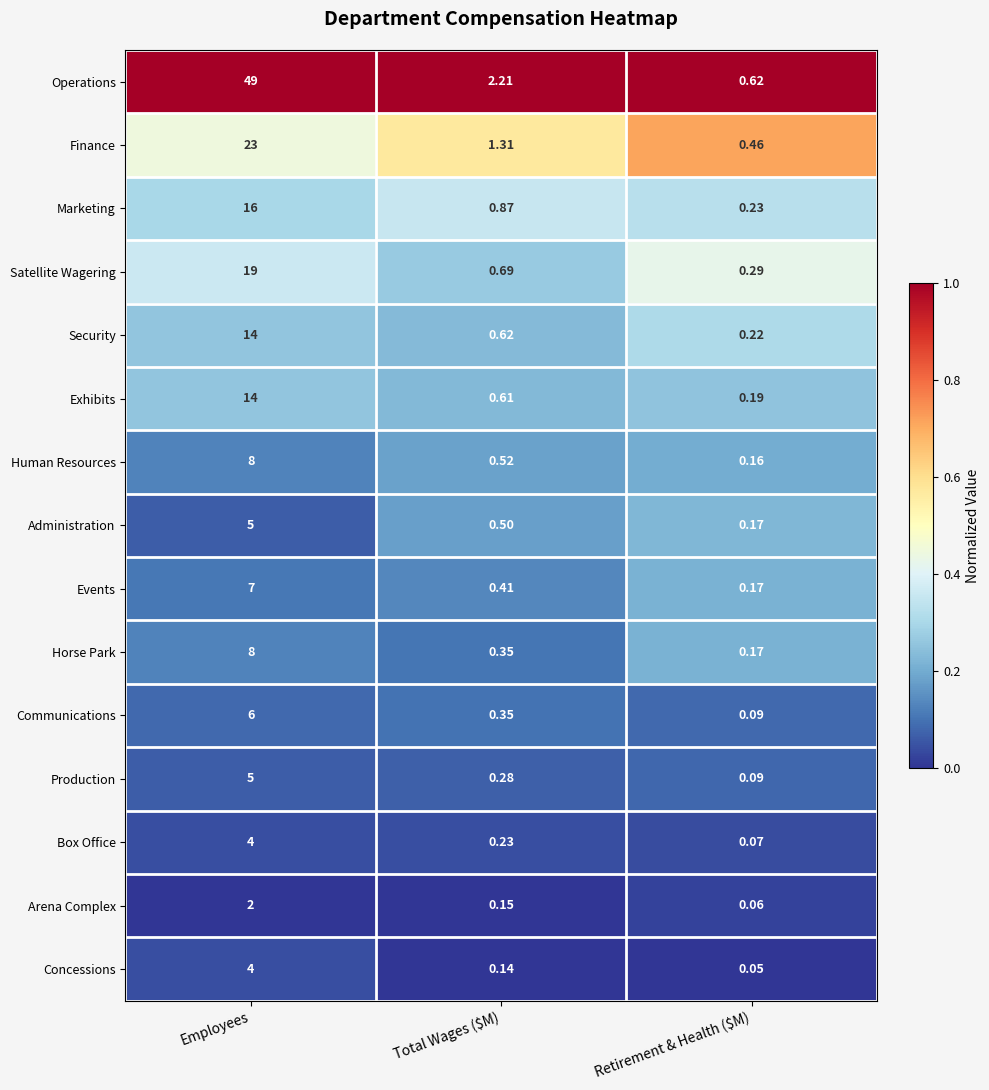

Which series has the widest spread of values?

Operations